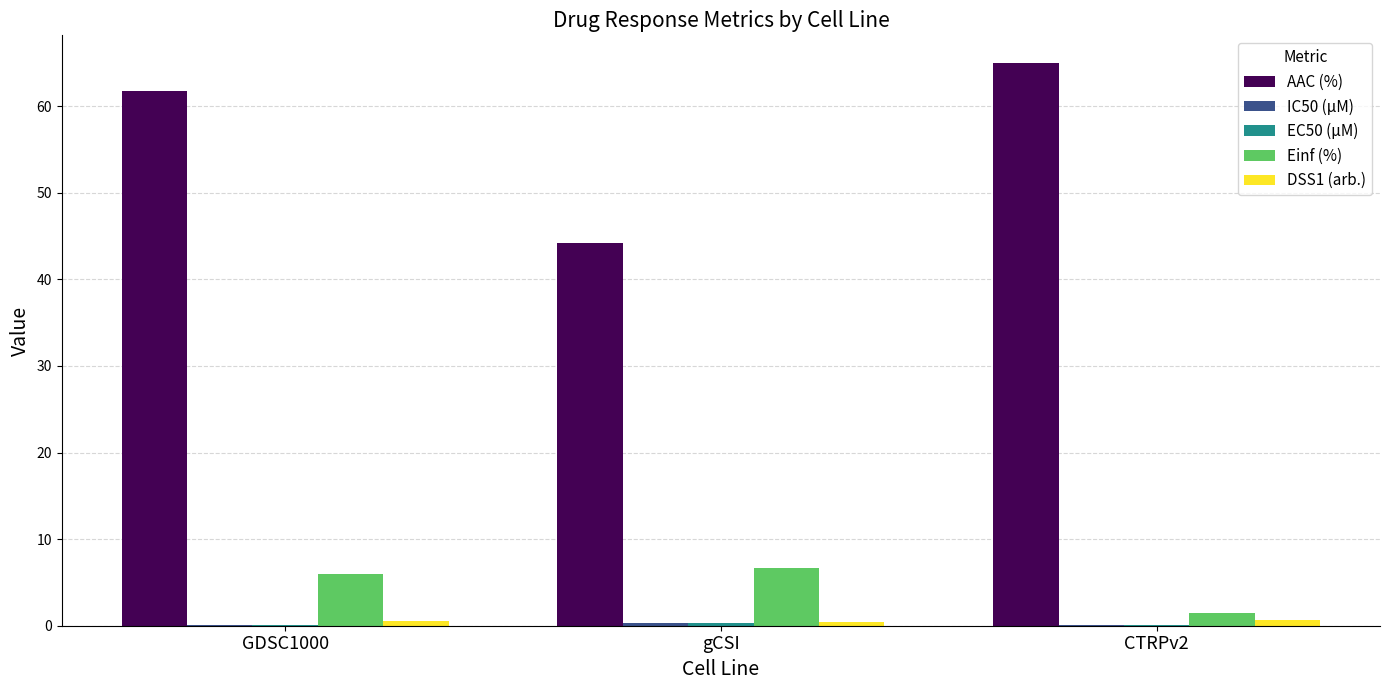

What is the greatest value displayed?

64.9